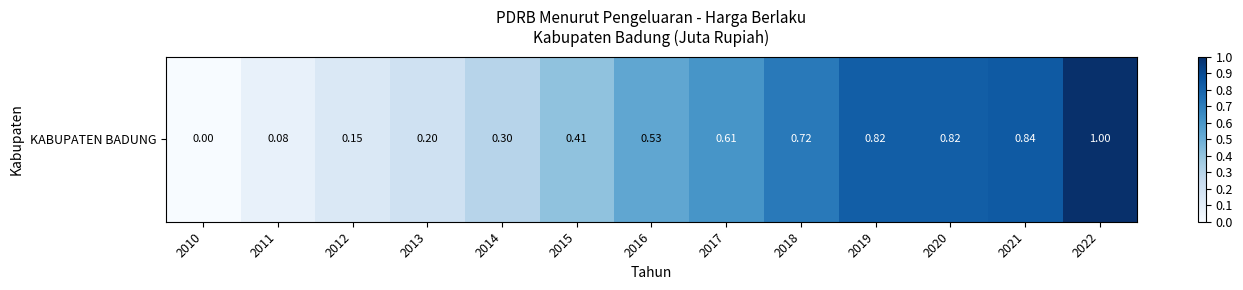

True or false: the data shows 0.1 at 2013.

False